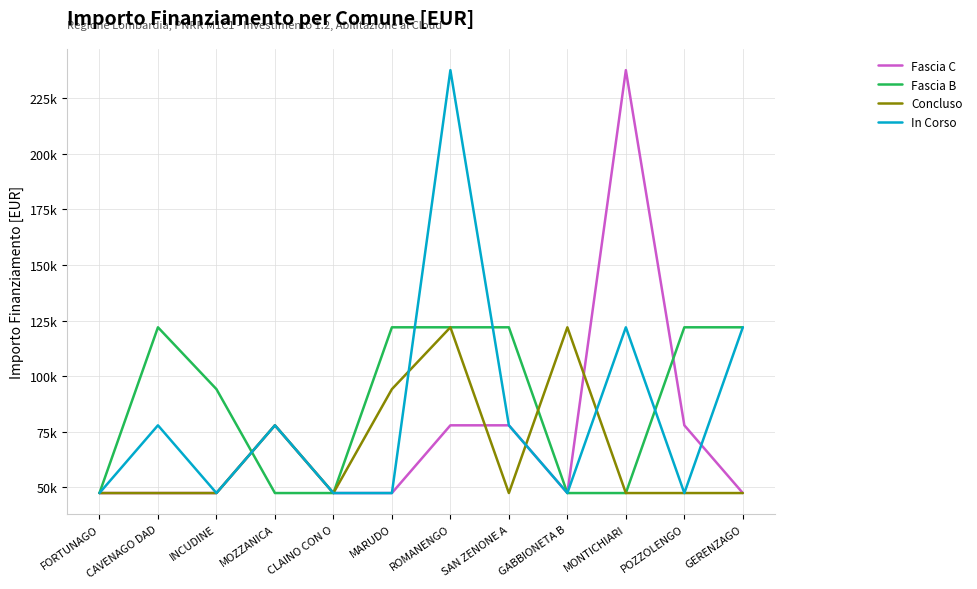

In Fascia C, how many points are lower than both neighbors (excluding endpoints)?

1